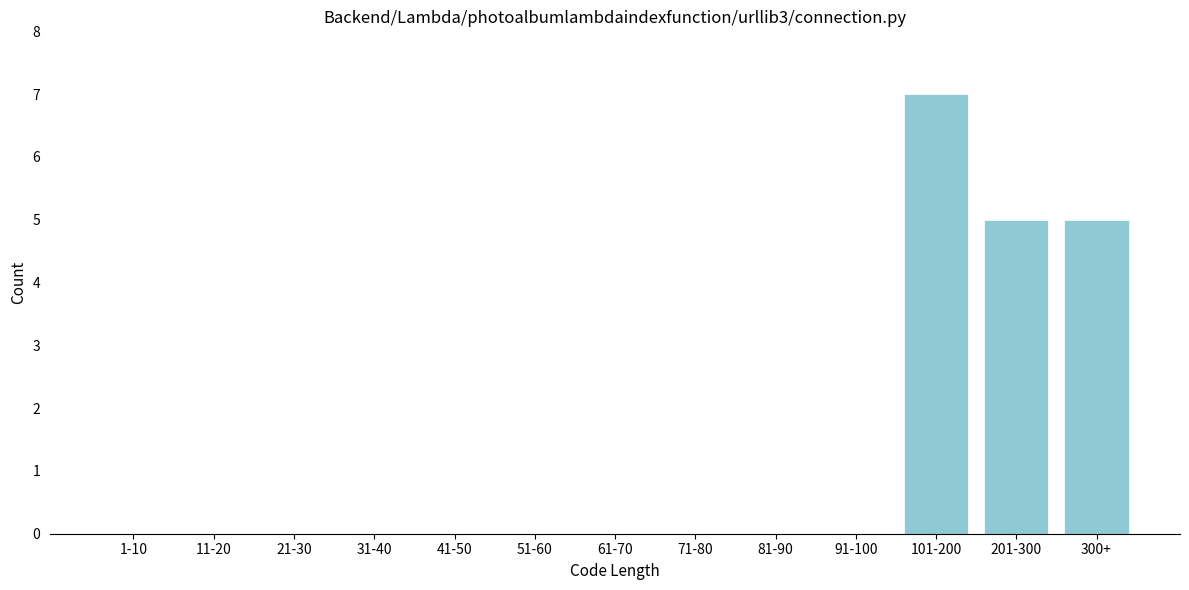

Reading left to right, transcribe all the data shown in this chart.

1-10=0	11-20=0	21-30=0	31-40=0	41-50=0	51-60=0	61-70=0	71-80=0	81-90=0	91-100=0	101-200=7	201-300=5	300+=5